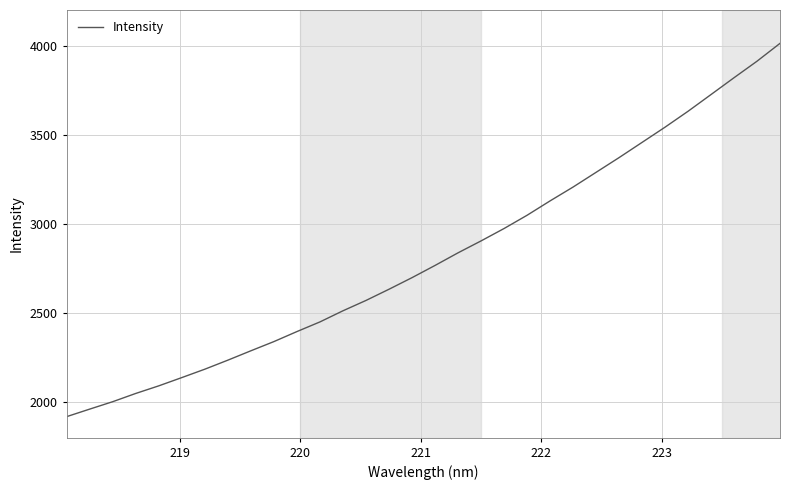

What is the maximum value shown in the chart?

4012.8